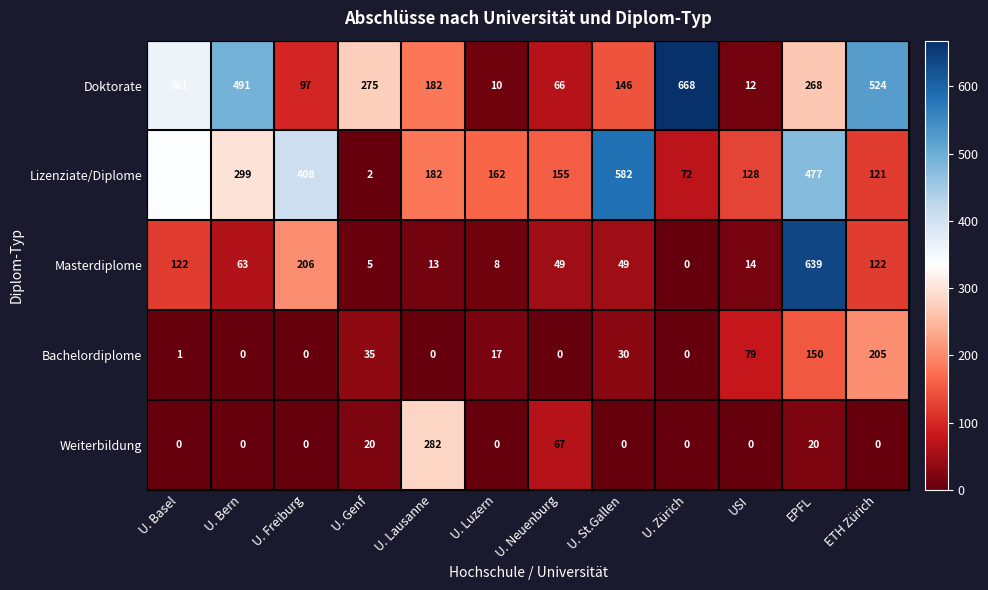

The Lizenziate/Diplome series shows 190 at USI. True or false?

False